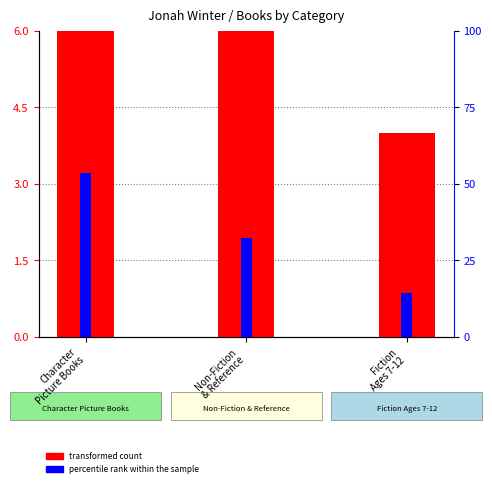

Reading right to left, transcribe all the data shown in this chart.

transformed count: Fiction
Ages 7-12=4.0	Non-Fiction
& Reference=9.0	Character
Picture Books=15.0
percentile rank within the sample: Fiction
Ages 7-12=14.3	Non-Fiction
& Reference=32.1	Character
Picture Books=53.6